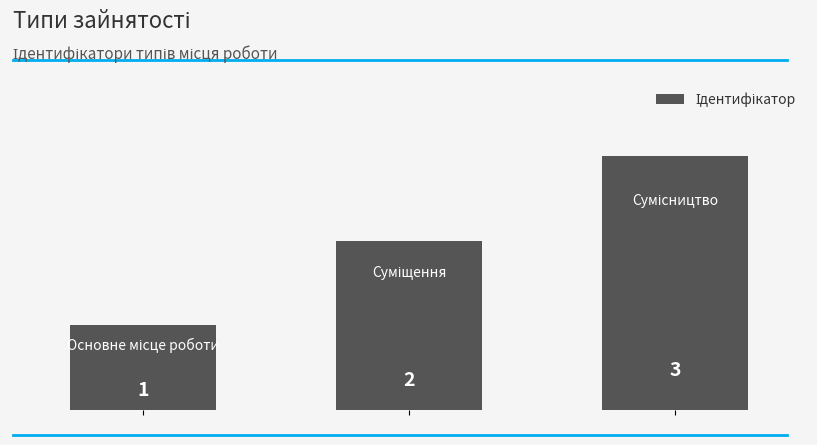

What is the maximum value shown in the chart?

3